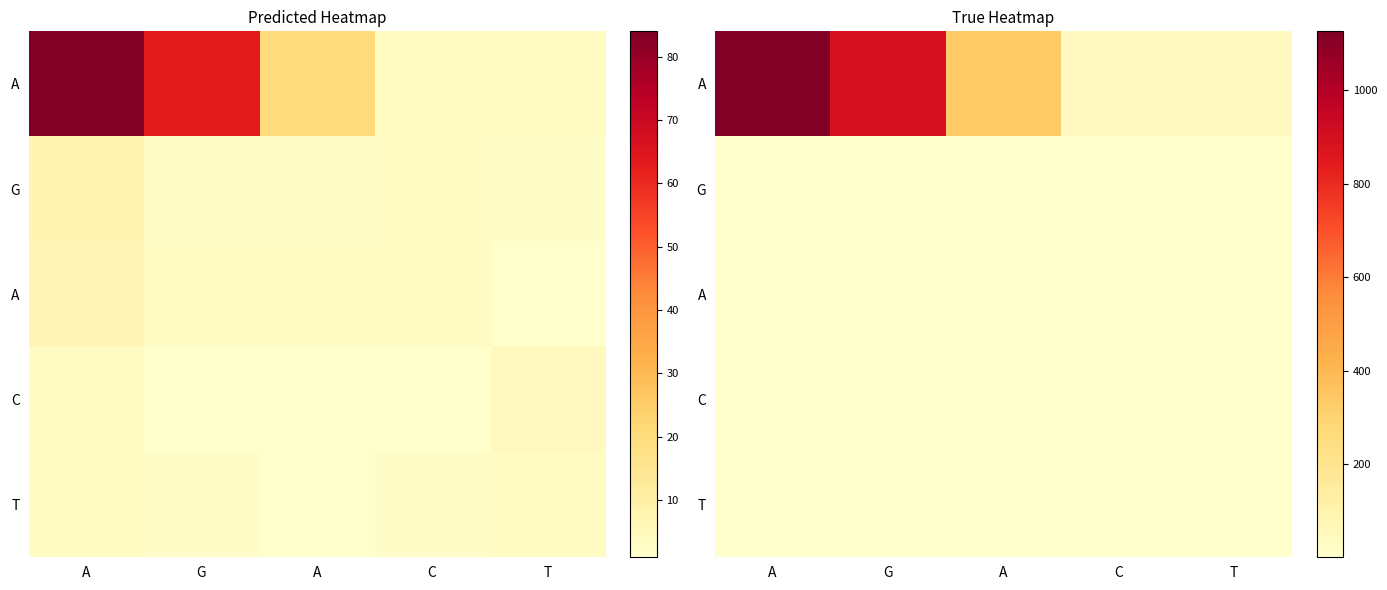

At which category is the sum across all series the highest?

A